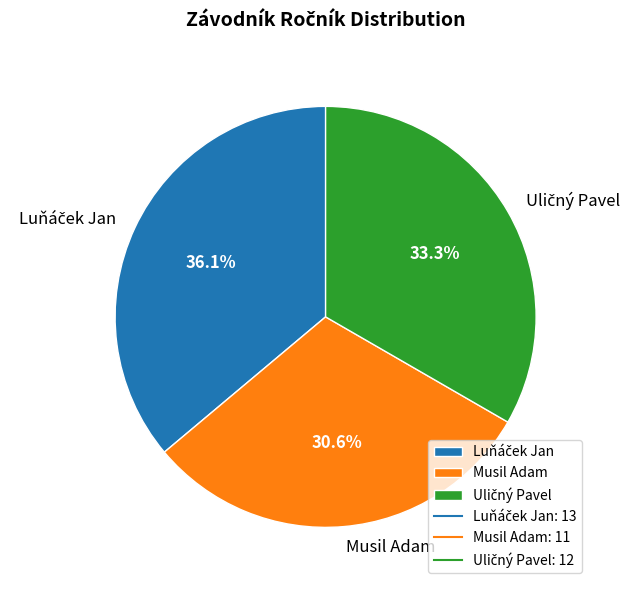

Which slice is the smallest?

Musil Adam